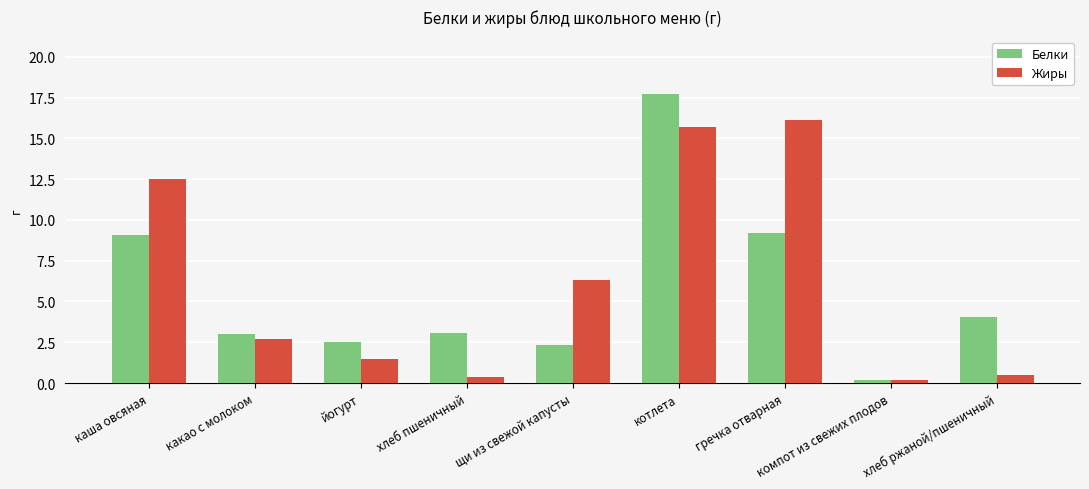

Which category has the lowest value in the Белки series?

компот из свежих плодов